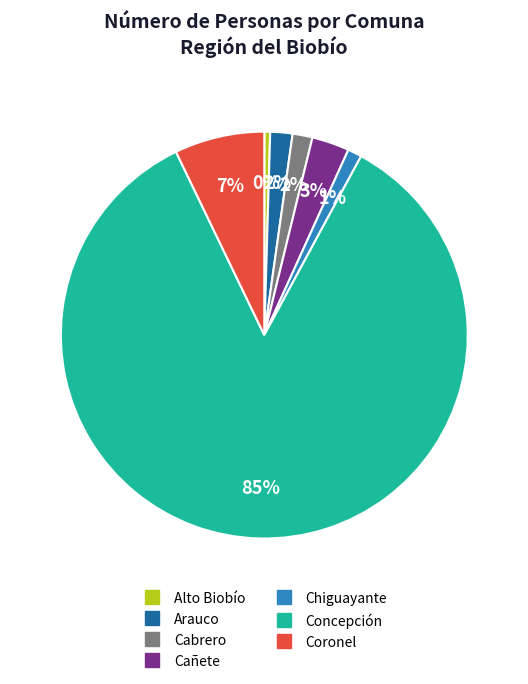

Do Alto Biobío and Concepción together represent more than half of the pie?

Yes